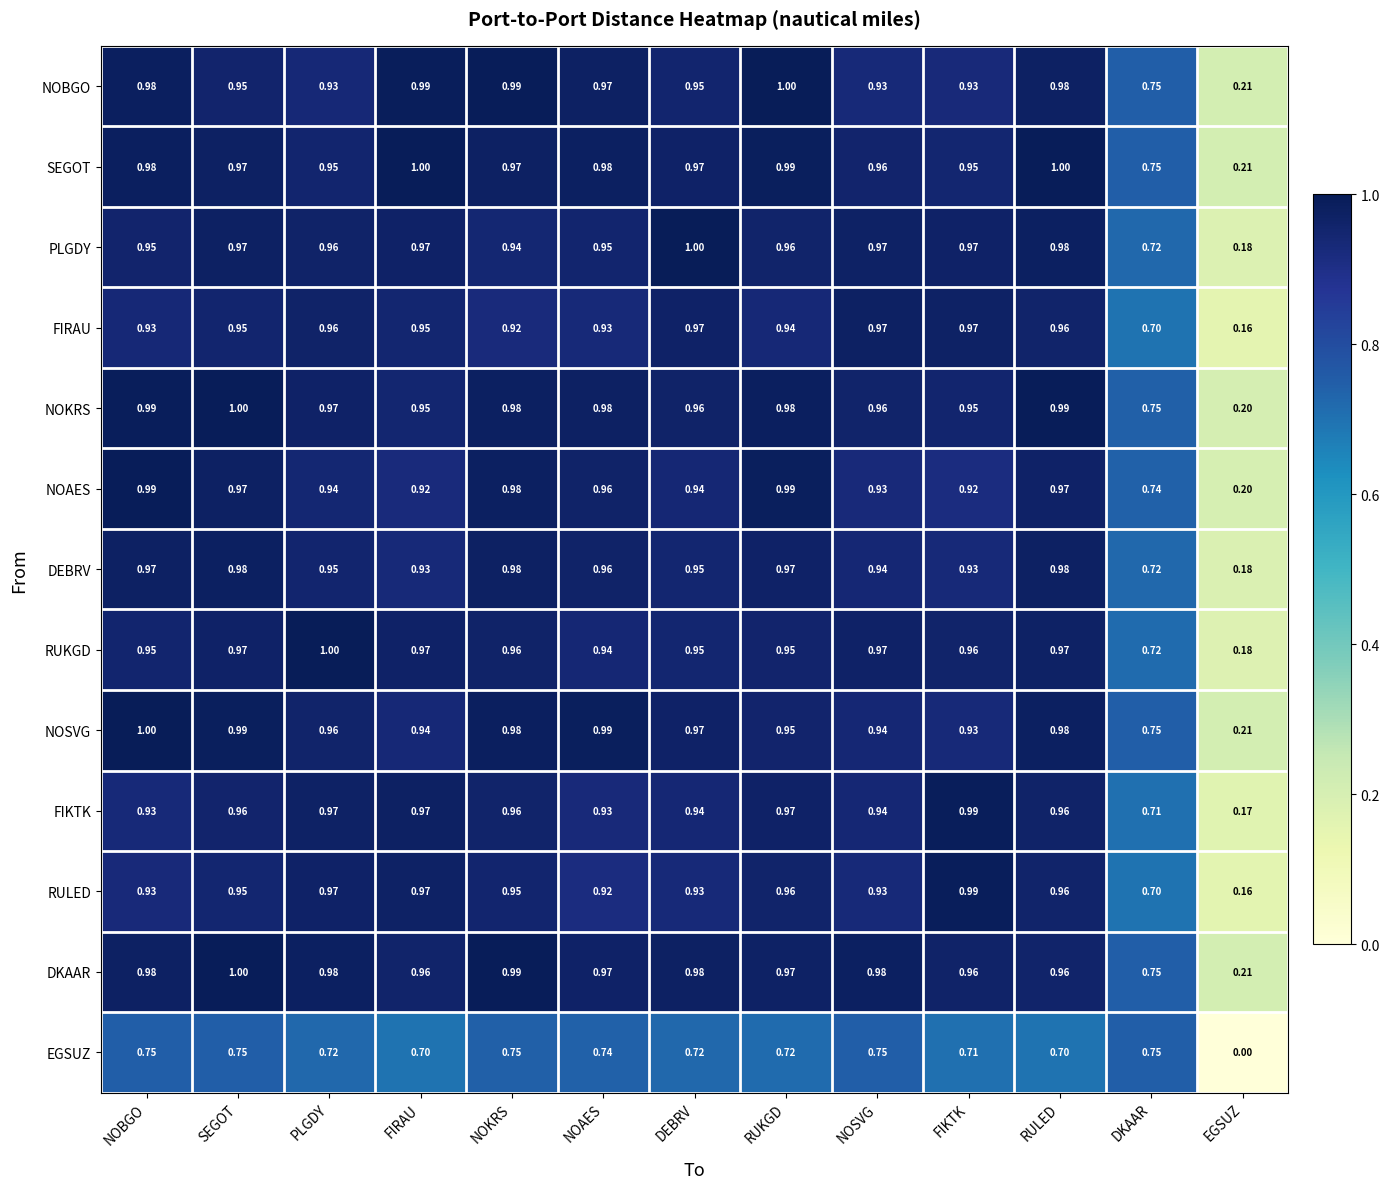

Which category has the lowest value in the NOAES series?

EGSUZ